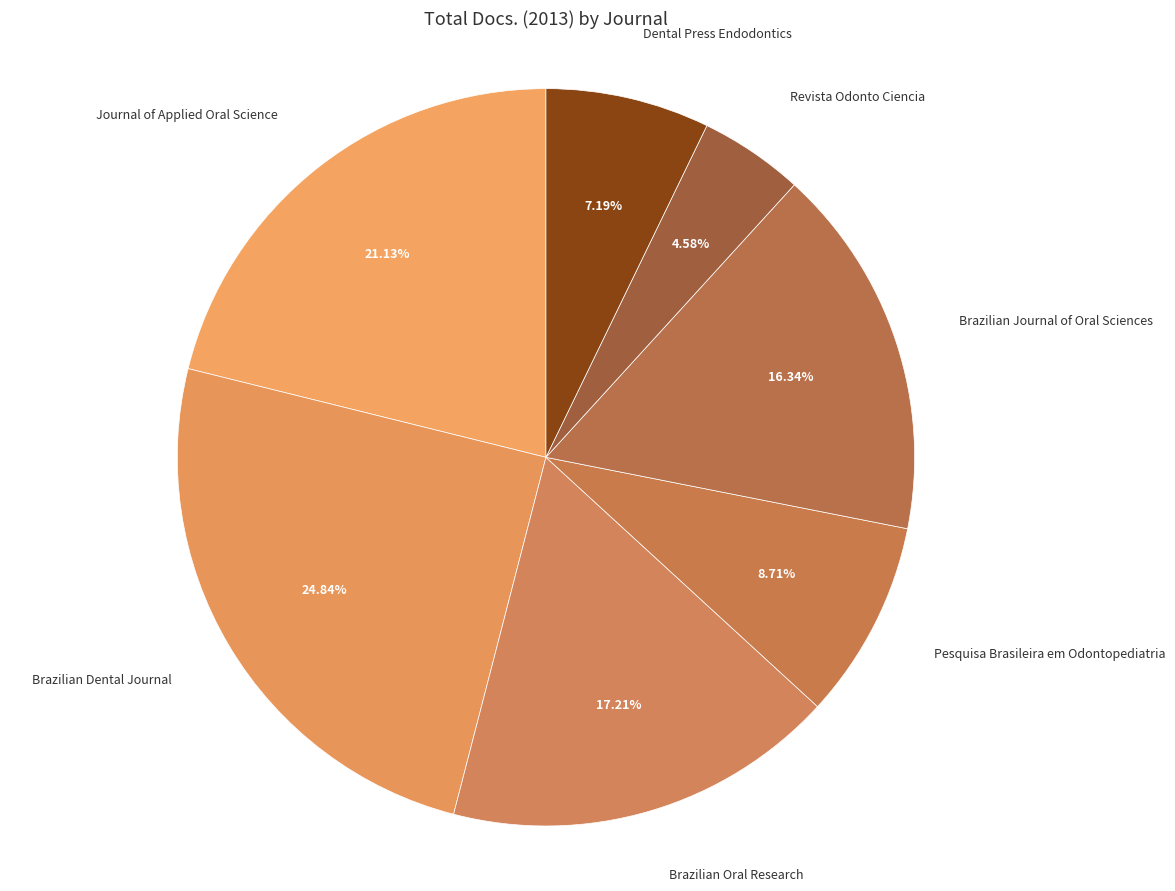

Which slice is the largest?

Brazilian Dental Journal